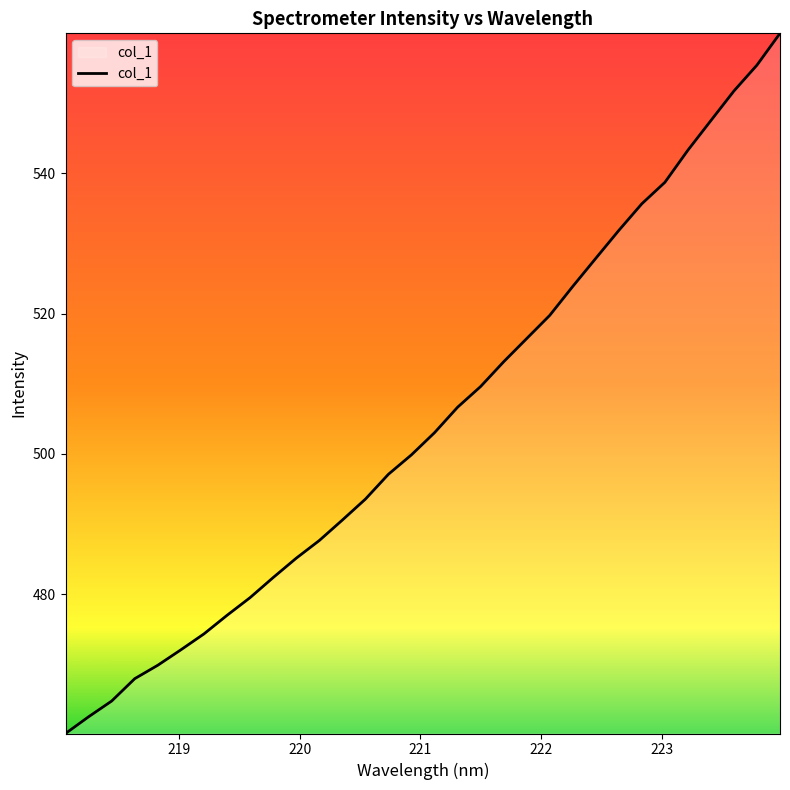

What is the difference between the maximum and minimum values?

99.8